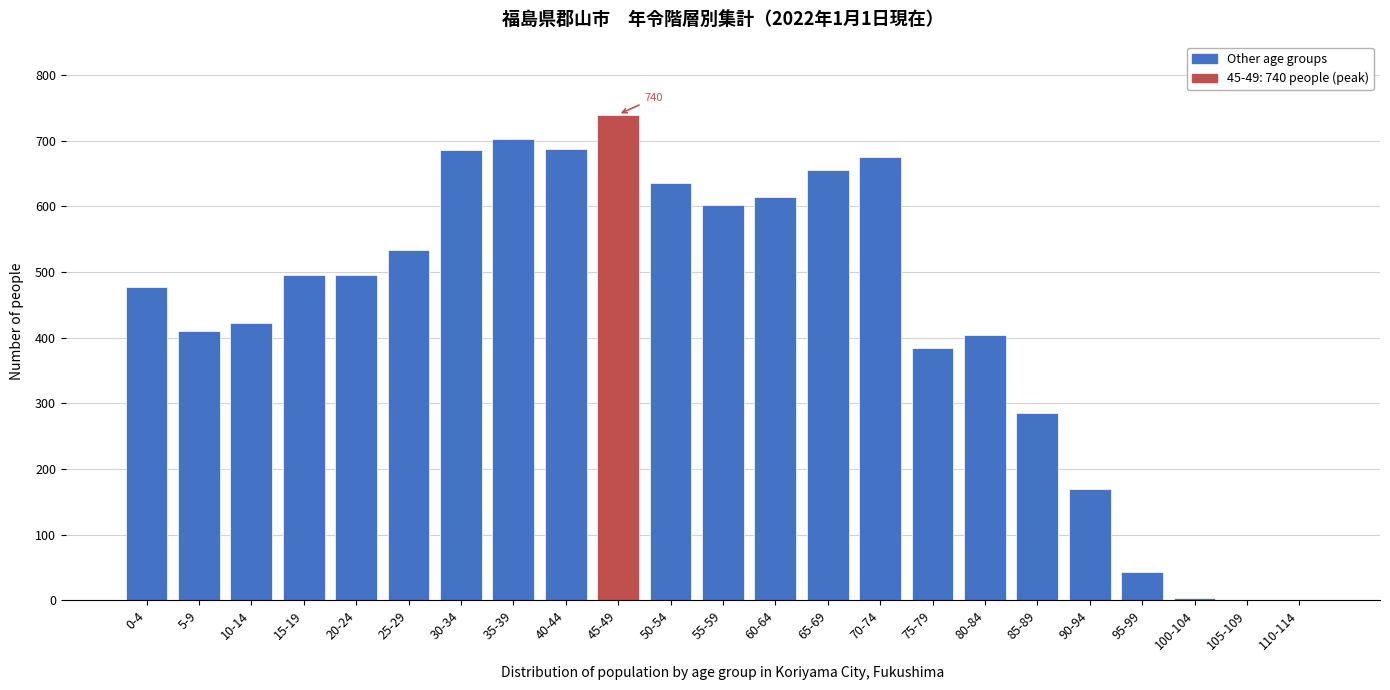

What is the maximum value shown in the chart?

740